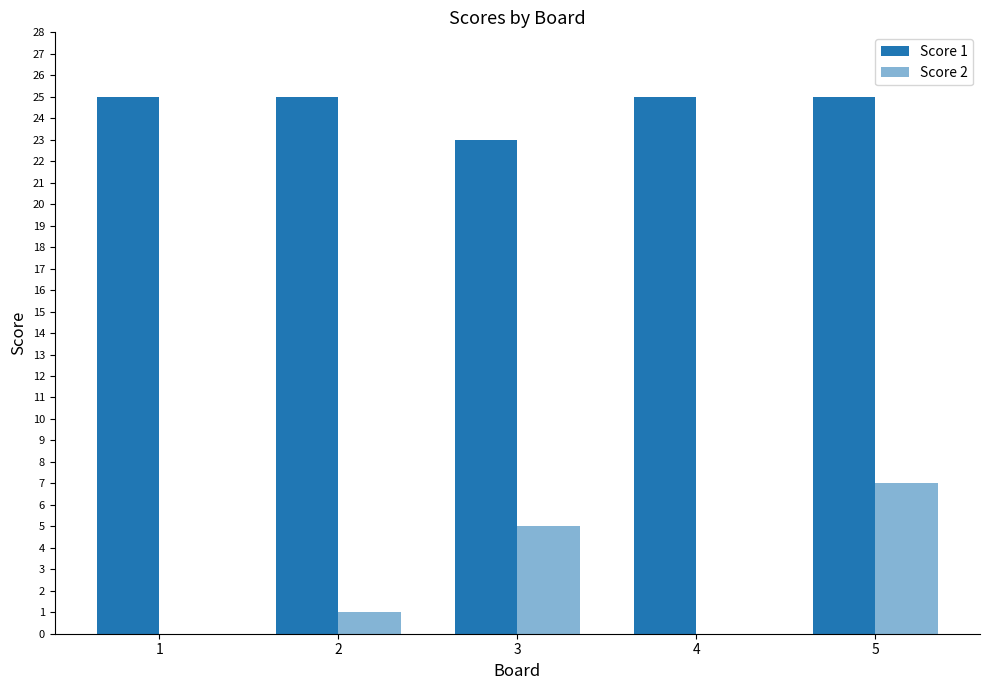

Does the chart contain stacked bars?

No